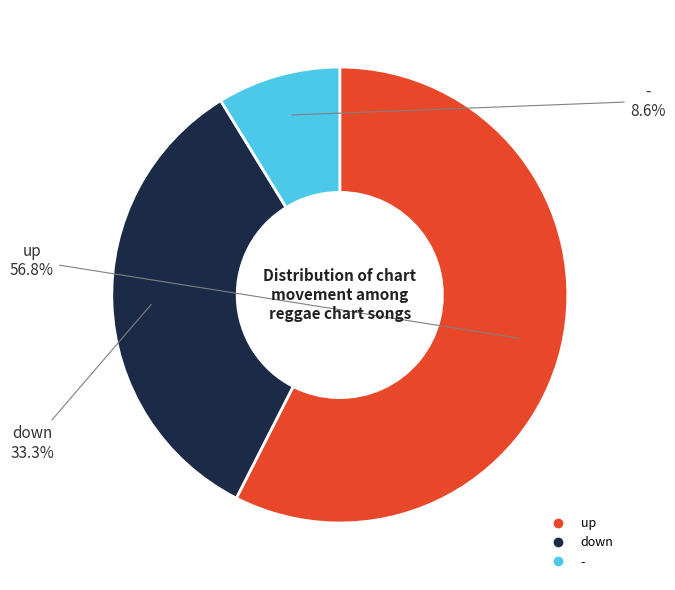

Approximately how many times larger is the value at up compared to down?

1.7